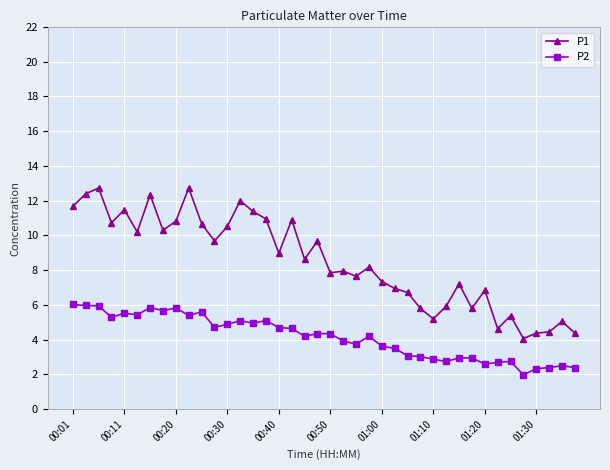

Which series has the largest total across all categories?

P1